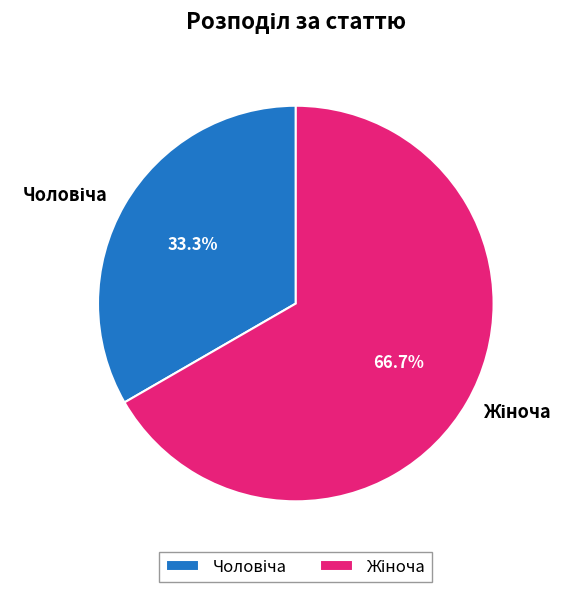

Is there a majority slice in this chart?

Yes